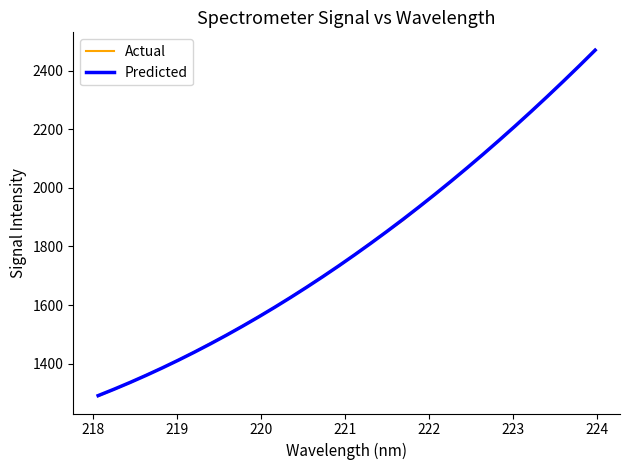

What is the highest value of the Actual series?

2472.4